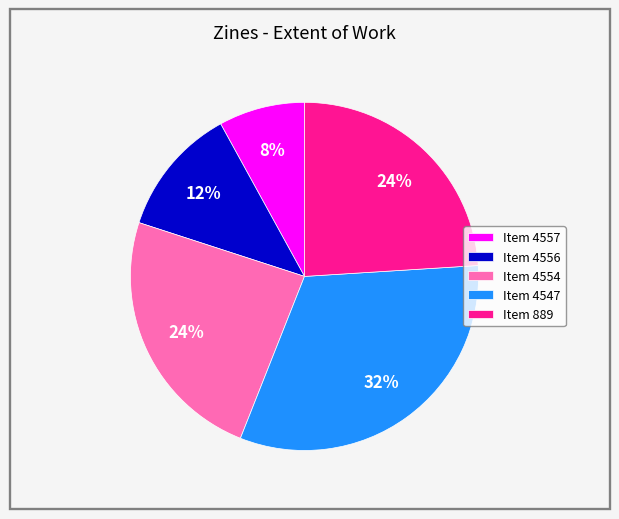

Between Item 4547 and Item 4557, which is larger?

Item 4547